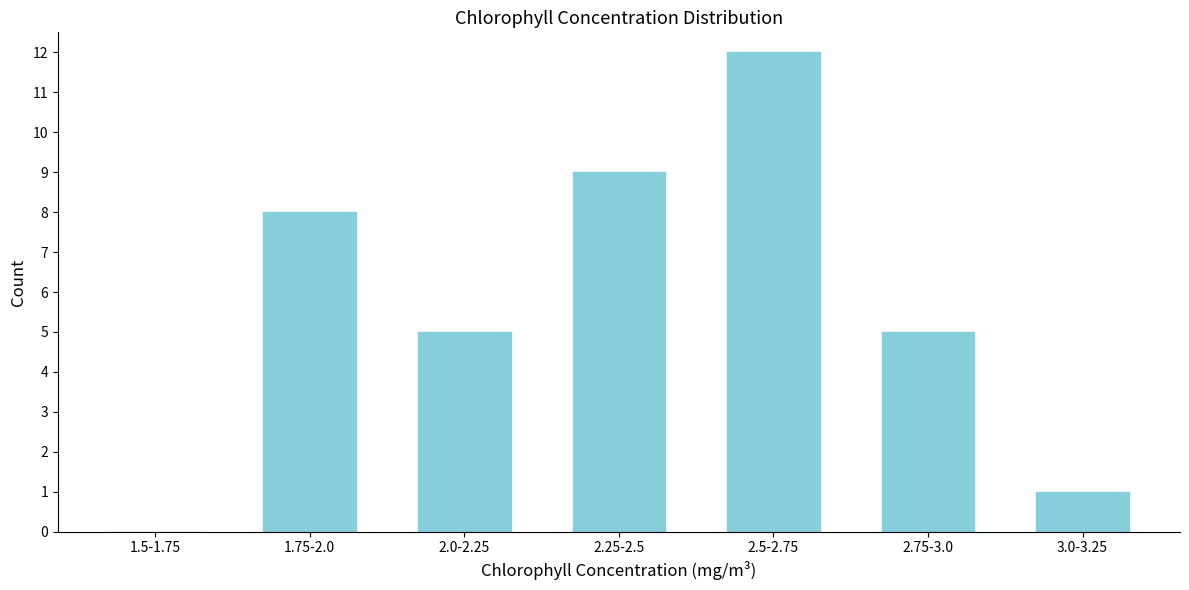

Reading left to right, transcribe all the data shown in this chart.

1.5-1.75=0	1.75-2.0=8	2.0-2.25=5	2.25-2.5=9	2.5-2.75=12	2.75-3.0=5	3.0-3.25=1